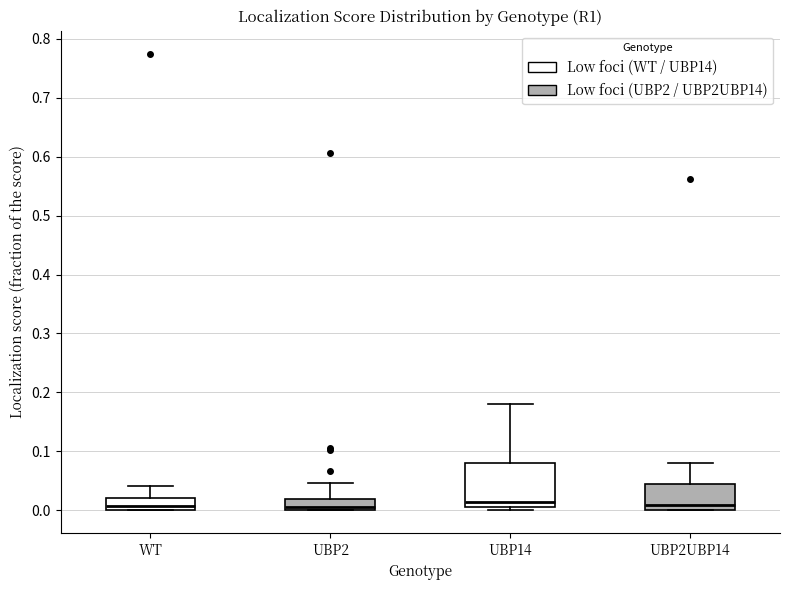

Reading left to right, read every box against the y-axis: the position of its median line, the range the box covers, and the ends of its whiskers. The values are not printed on the chart, so give them approximately, as read against the axis.

WT: median 0.01, box 0.00 to 0.02, whiskers 0.00 to 0.04
UBP2: median 0.00 (just above the box's lower edge), box 0.00 to 0.02, whiskers 0.00 to 0.05
UBP14: median 0.01, box 0.00 to 0.08, whiskers 0.00 (just below the box's lower edge) to 0.18
UBP2UBP14: median 0.01, box 0.00 to 0.04, whiskers 0.00 to 0.08